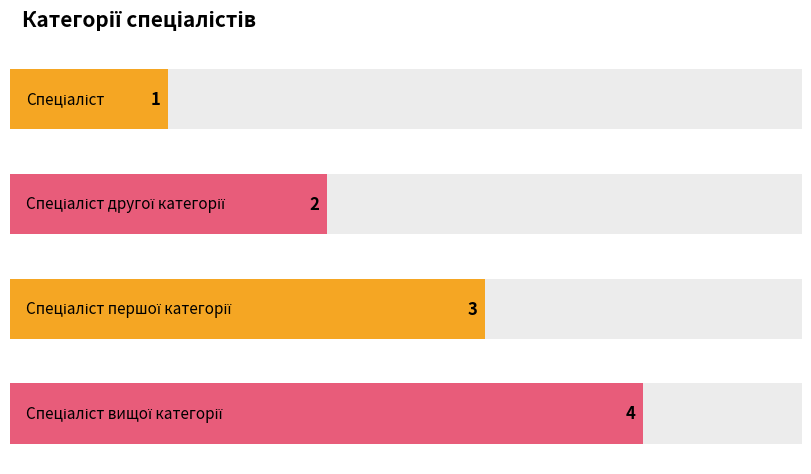

Which label corresponds to the largest value in the chart?

Спеціаліст вищої категорії